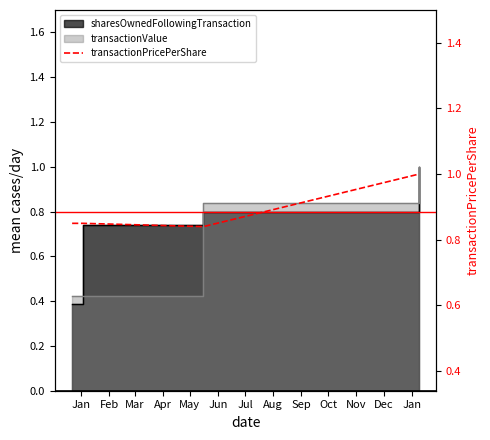

The value at Mar is 0.2. True or false?

False